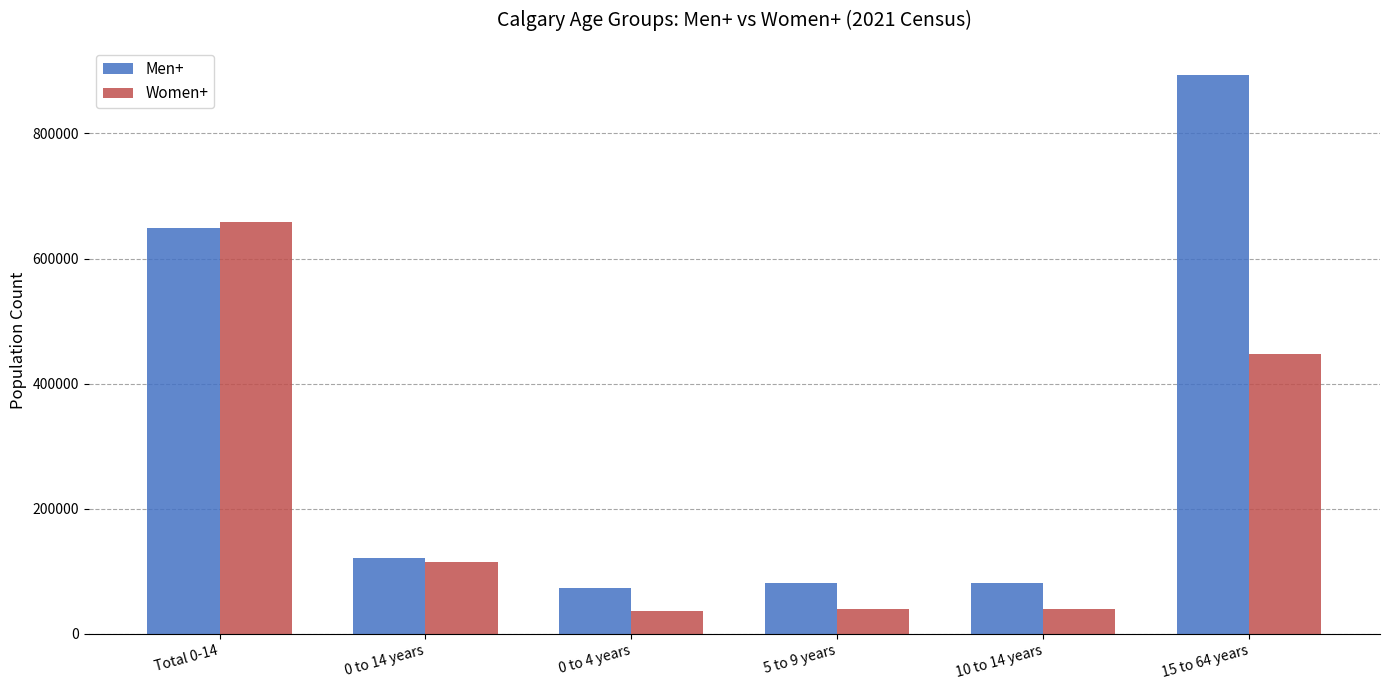

What is the total value across all series at 0 to 4 years?

109820